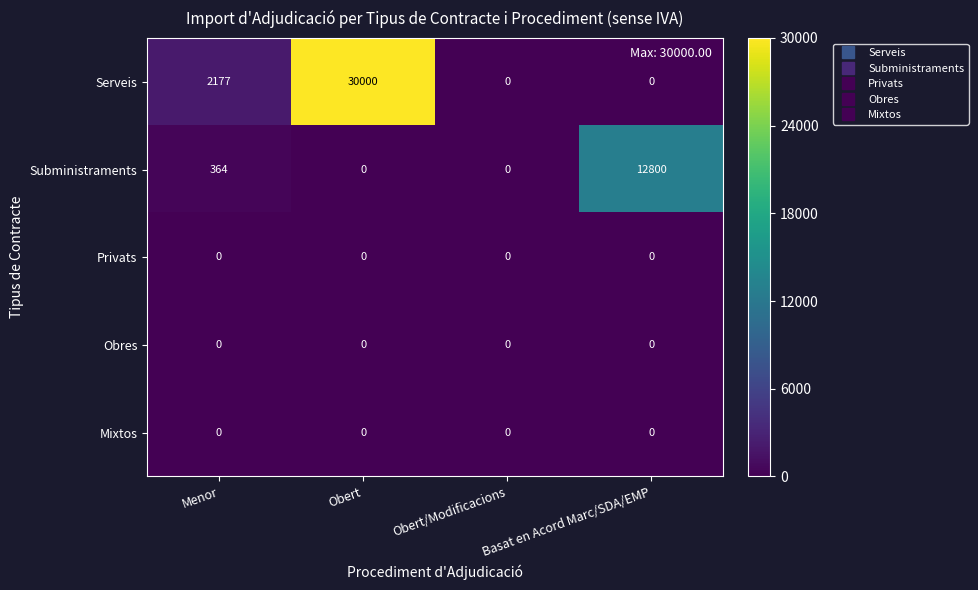

Is it true that Mixtos equals 0 at Obert?

True